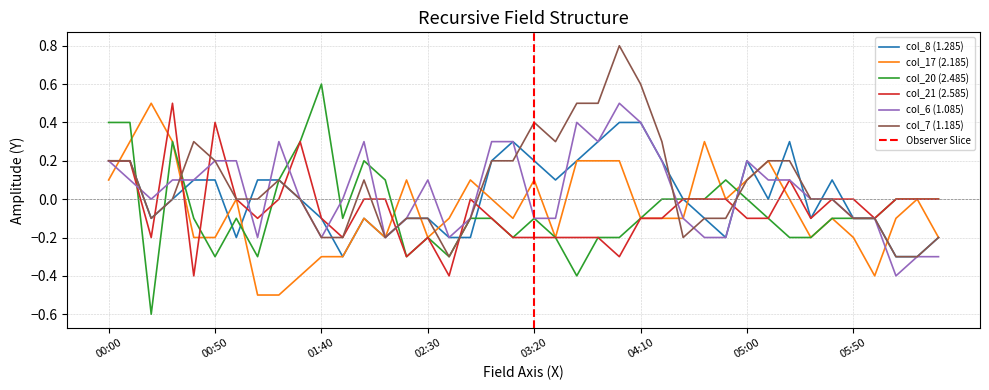

True or false: col_17 (2.185) has a value of -0.2 at 02:30.

True